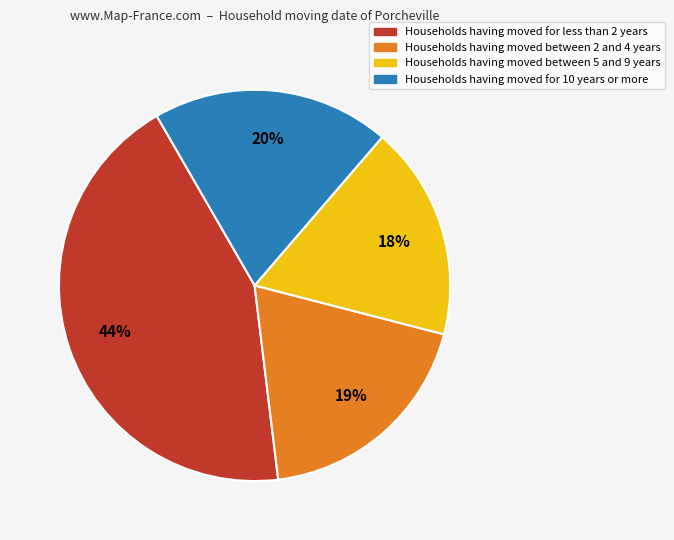

What is the smallest slice in the pie chart?

Households having moved between 5 and 9 years